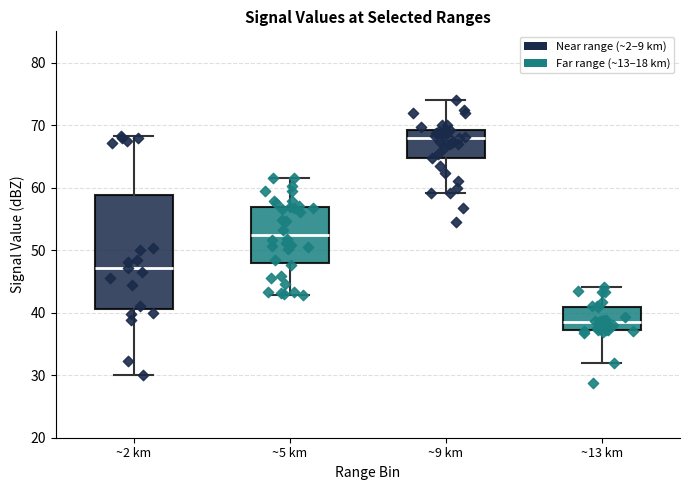

Which box is the tallest, from its lower edge to its upper edge?

~2 km